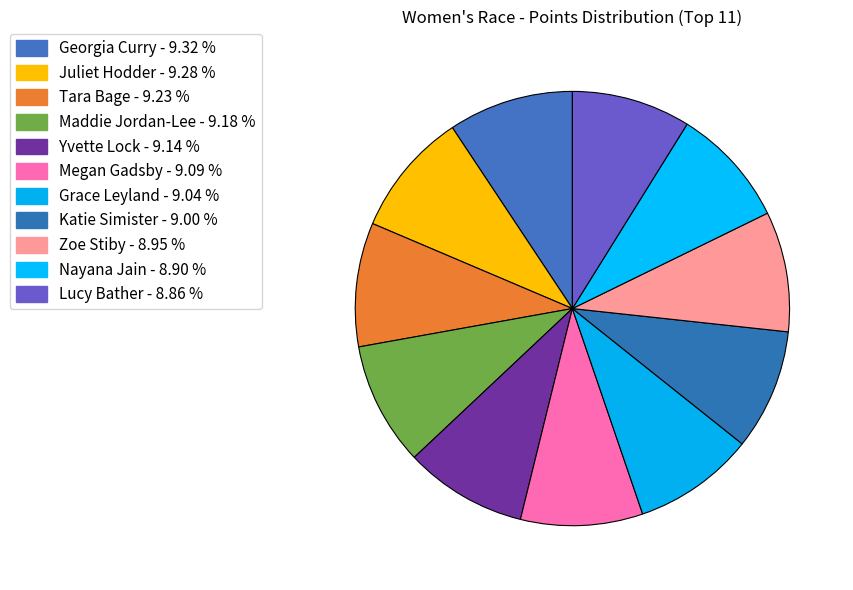

Which slice is the largest?

Georgia Curry